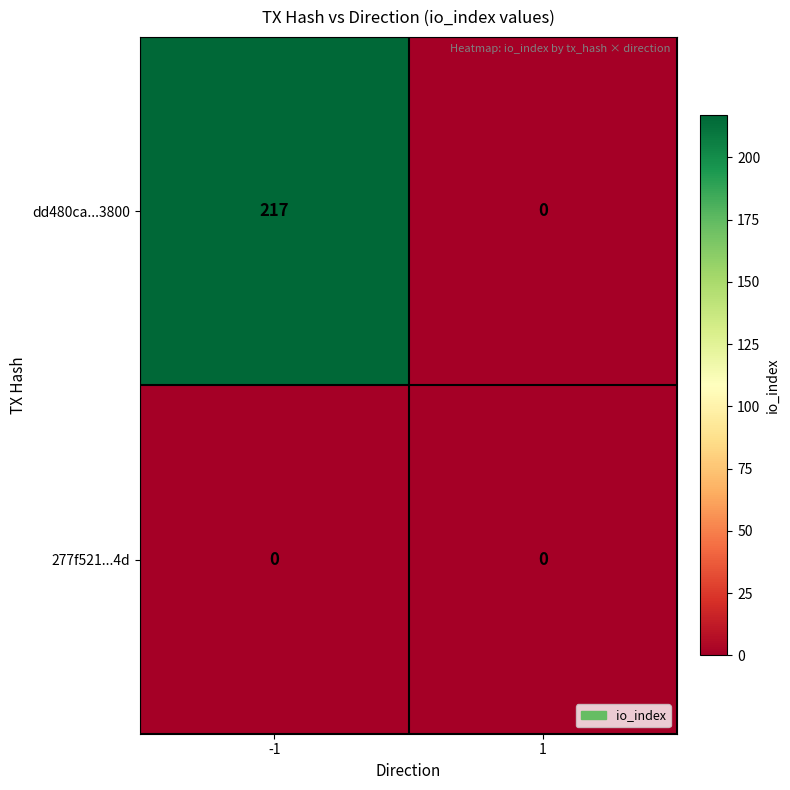

Which series changed the most between -1 and 1?

dd480ca...3800